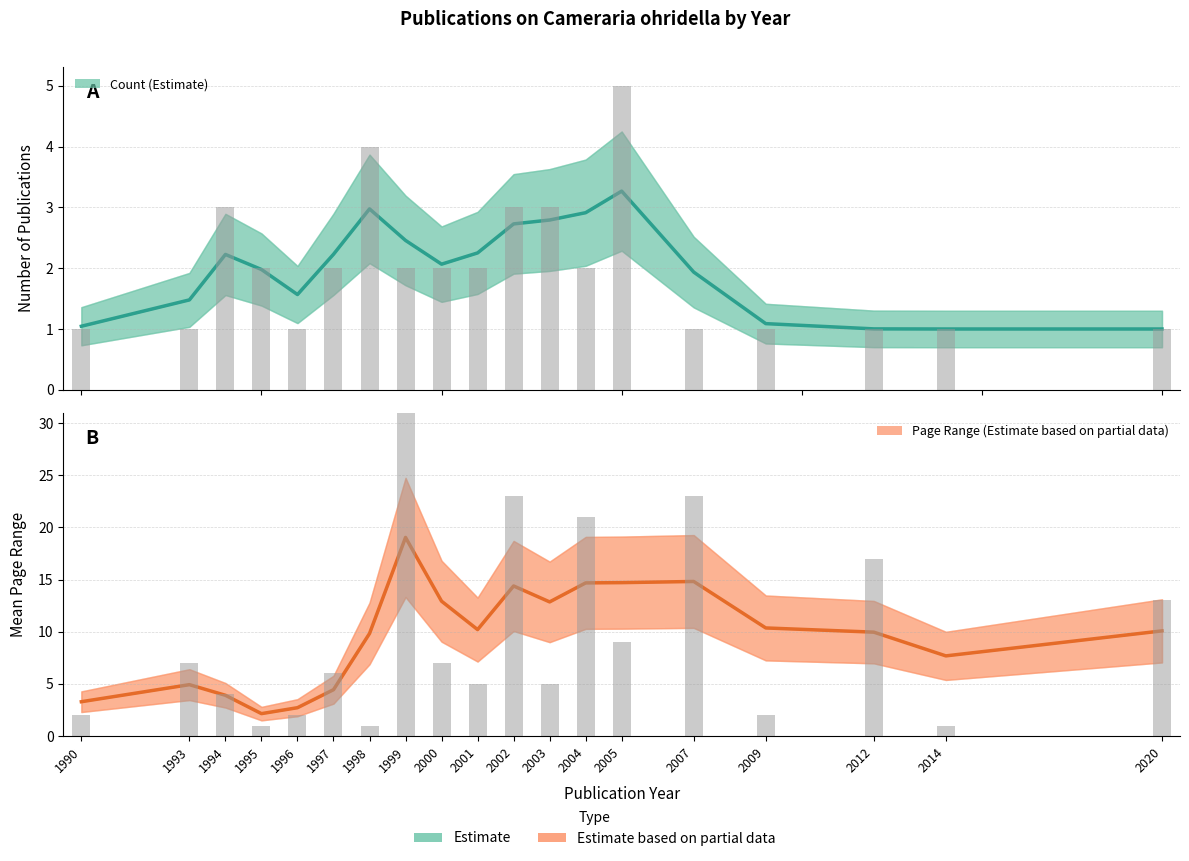

Rank the series at 2009 from lowest to highest value.

Estimate, Estimate (partial)